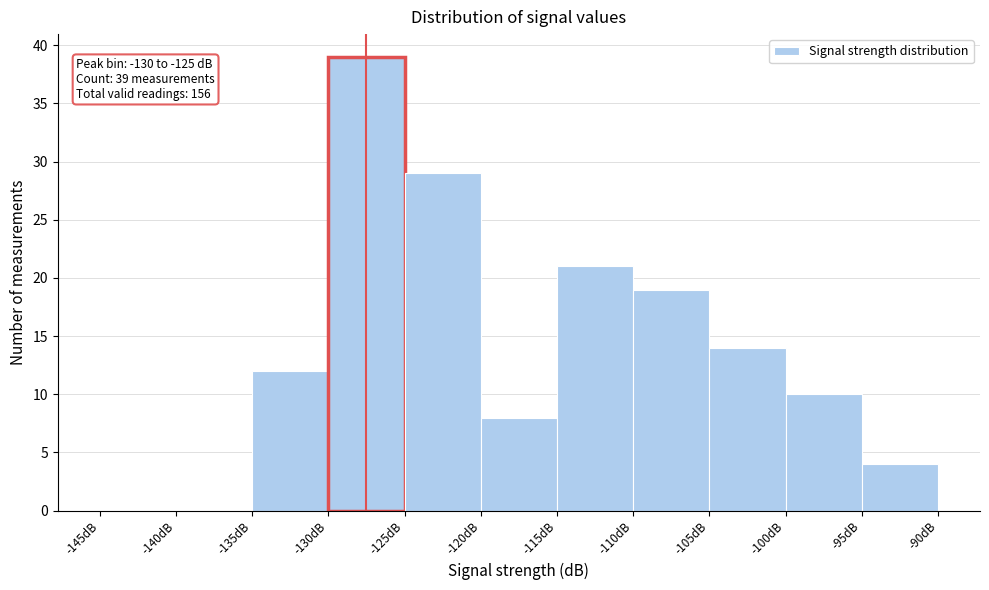

Which range on the x-axis has the tallest bar?

-130 to -125